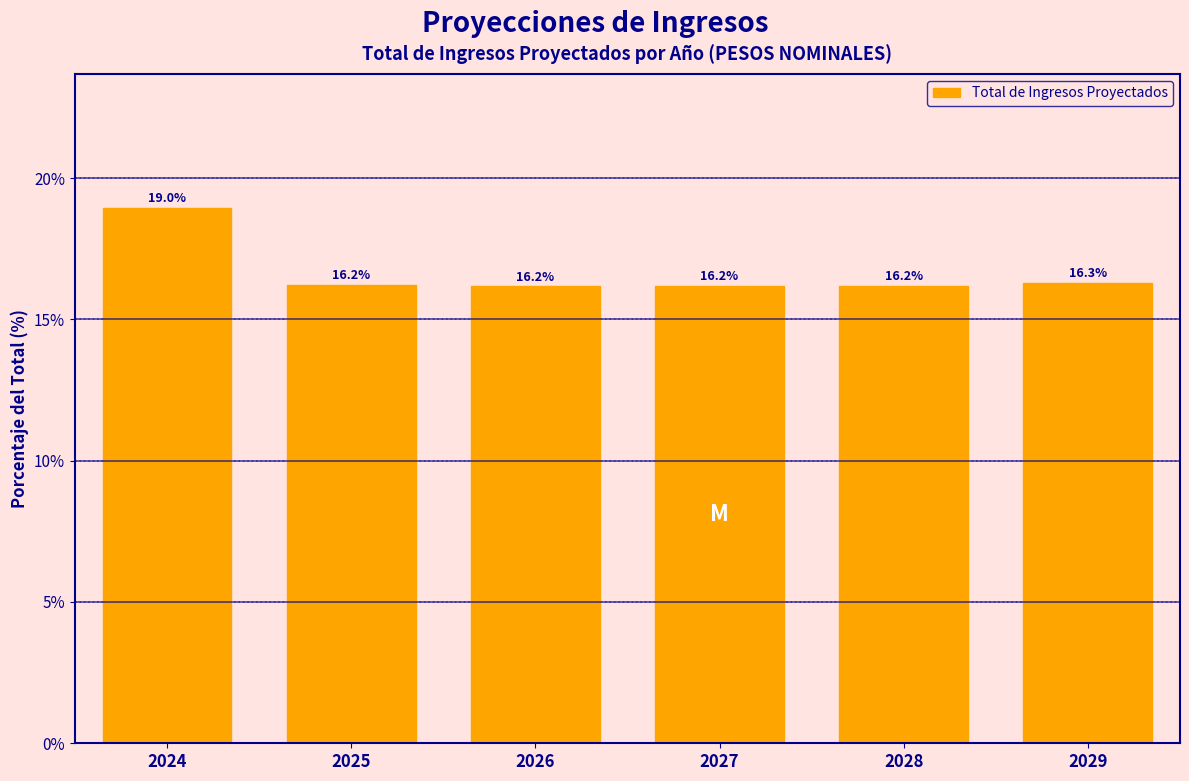

Reading left to right, extract all data points from this chart.

2024=19.0	2025=16.2	2026=16.2	2027=16.2	2028=16.2	2029=16.3